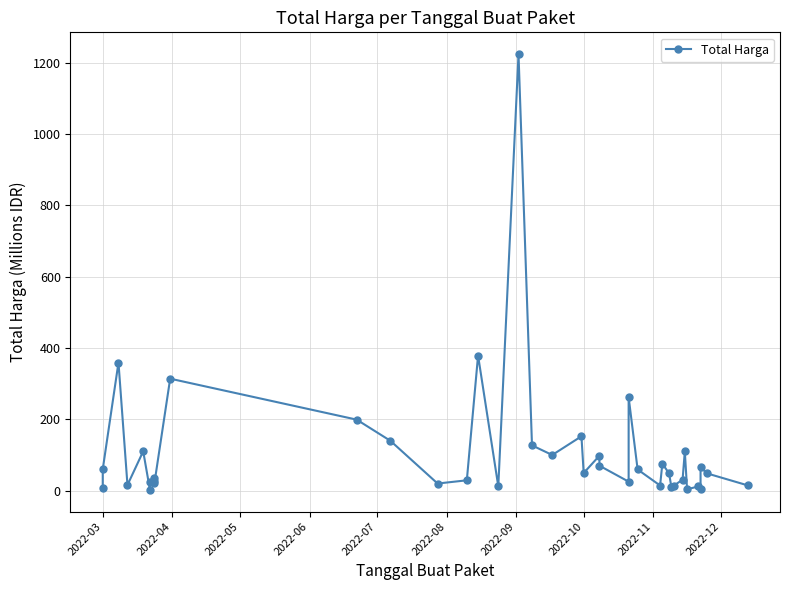

Reading right to left, list all the values displayed in this chart.

14.8	48.1	65.0	5.1	11.8	3.8	110.0	30.8	13.4	11.1	48.1	75.9	14.4	59.4	262.1	25.2	70.0	98.0	49.5	152.5	100.0	127.0	1224.7	12.0	379.1	29.0	19.9	139.8	199.2	314.1	21.2	27.7	34.1	23.7	2.4	110.4	15.8	359.5	59.9	6.9